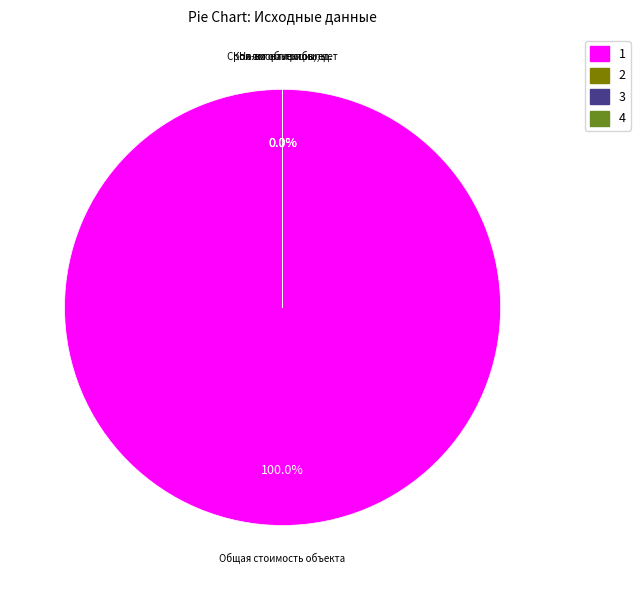

What is the largest slice in the pie chart?

Общая стоимость объекта